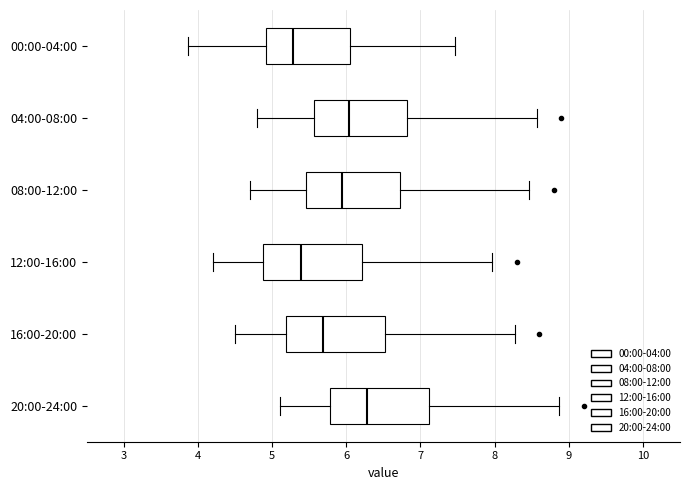

Reading bottom to top, transcribe this box plot: for each box, give where its median line is, the range the box spans, and where its two whiskers end, as read against the x-axis. The values are not printed on the chart, so give them approximately, as read against the axis.

20:00-24:00: median 6.3, box 5.8 to 7.1, whiskers 5.1 to 8.9
16:00-20:00: median 5.7, box 5.2 to 6.5, whiskers 4.5 to 8.3
12:00-16:00: median 5.4, box 4.9 to 6.2, whiskers 4.2 to 8.0
08:00-12:00: median 5.9, box 5.5 to 6.7, whiskers 4.7 to 8.5
04:00-08:00: median 6.0, box 5.6 to 6.8, whiskers 4.8 to 8.6
00:00-04:00: median 5.3, box 4.9 to 6.1, whiskers 3.9 to 7.5